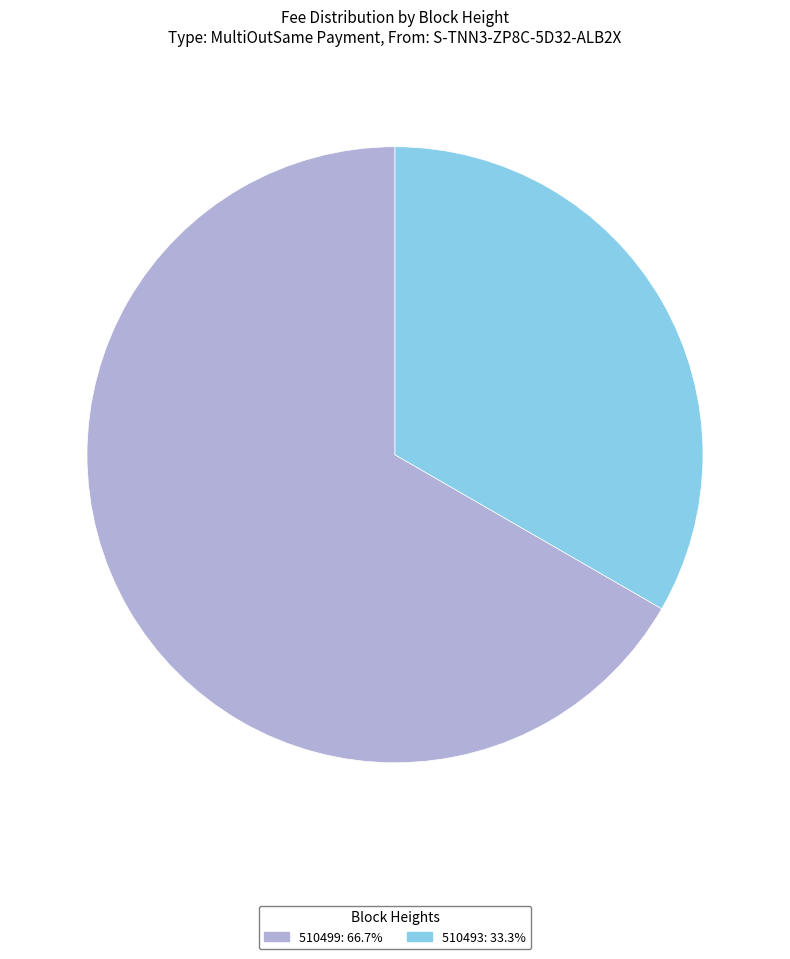

How many slices are in this pie chart?

2